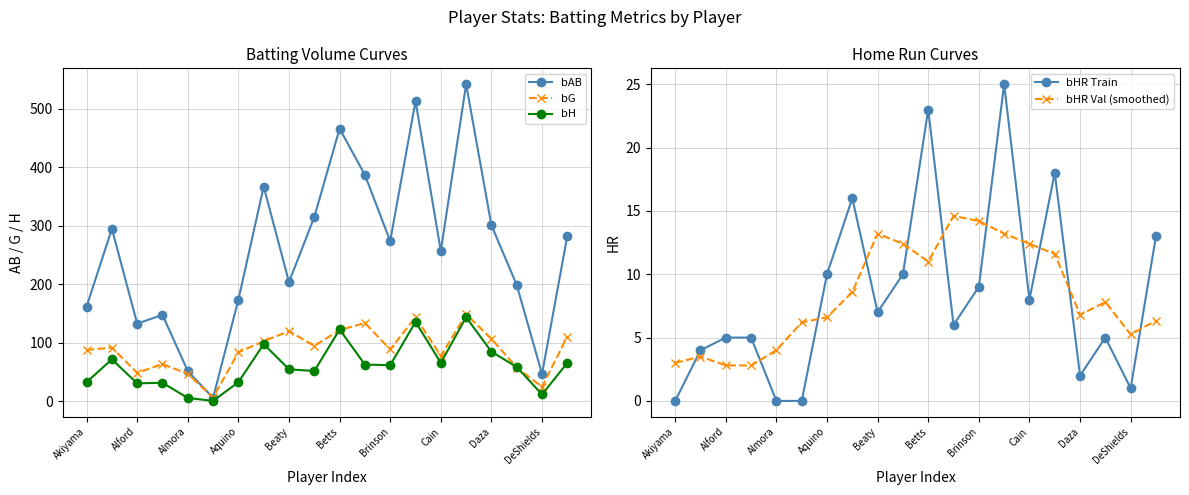

At which category does bG reach its first local valley?

Alford